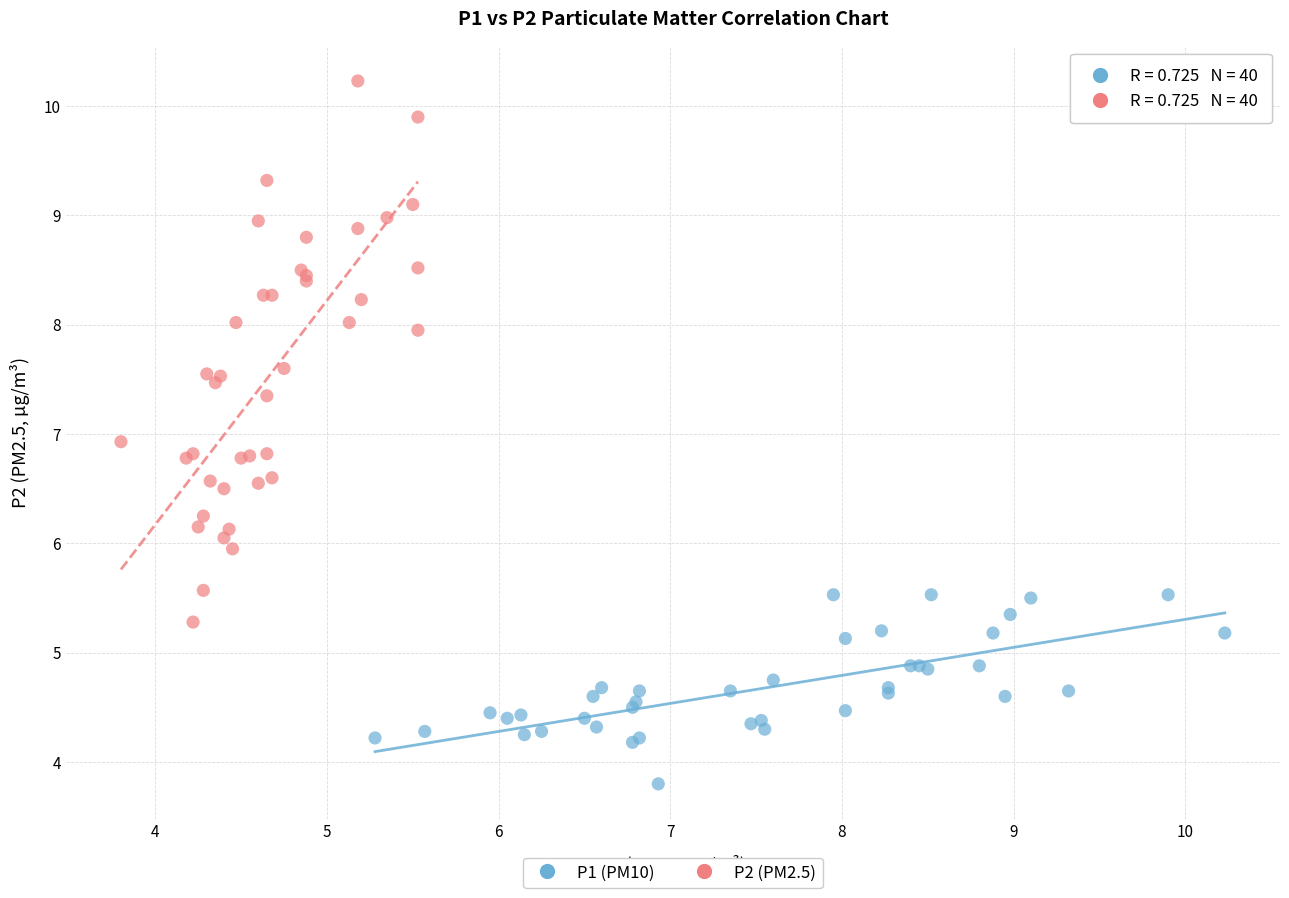

Which series reaches the minimum Y coordinate?

P1 (PM10)